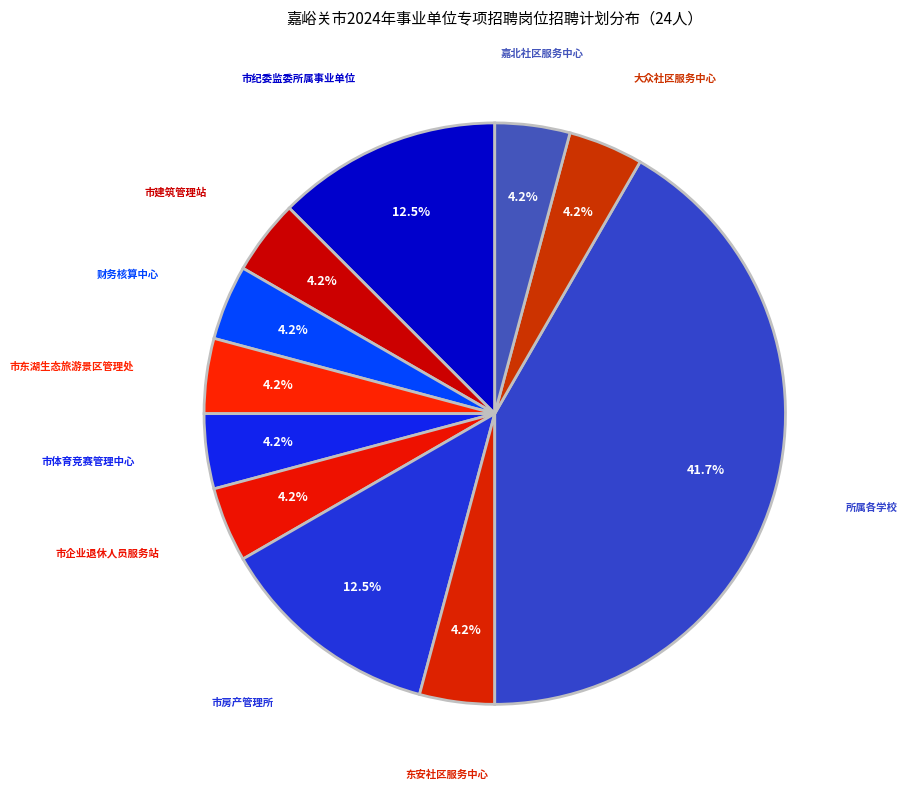

Combined, what portion of the pie is 所属各学校 and 东安社区服务中心?

45.8%